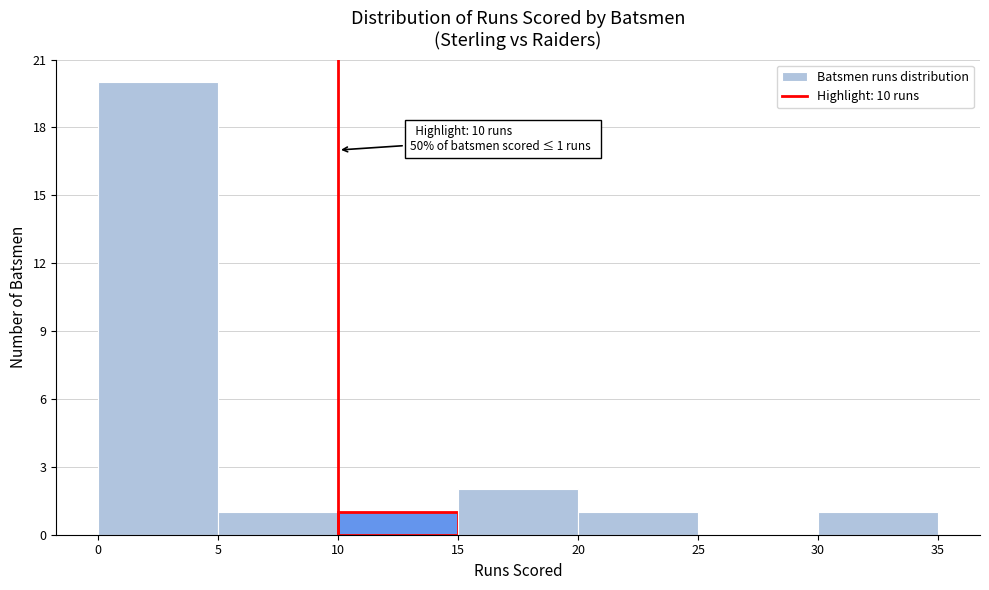

Over which range of the x-axis is the bar tallest?

0 to 5